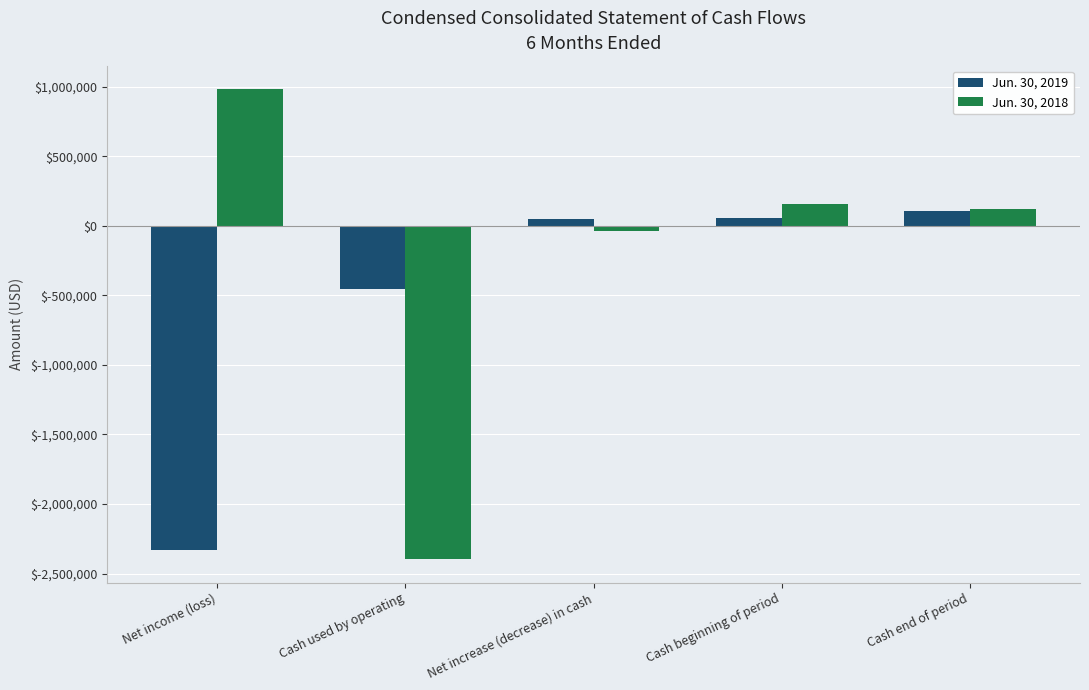

Which label corresponds to the largest value in the chart?

Net income (loss)